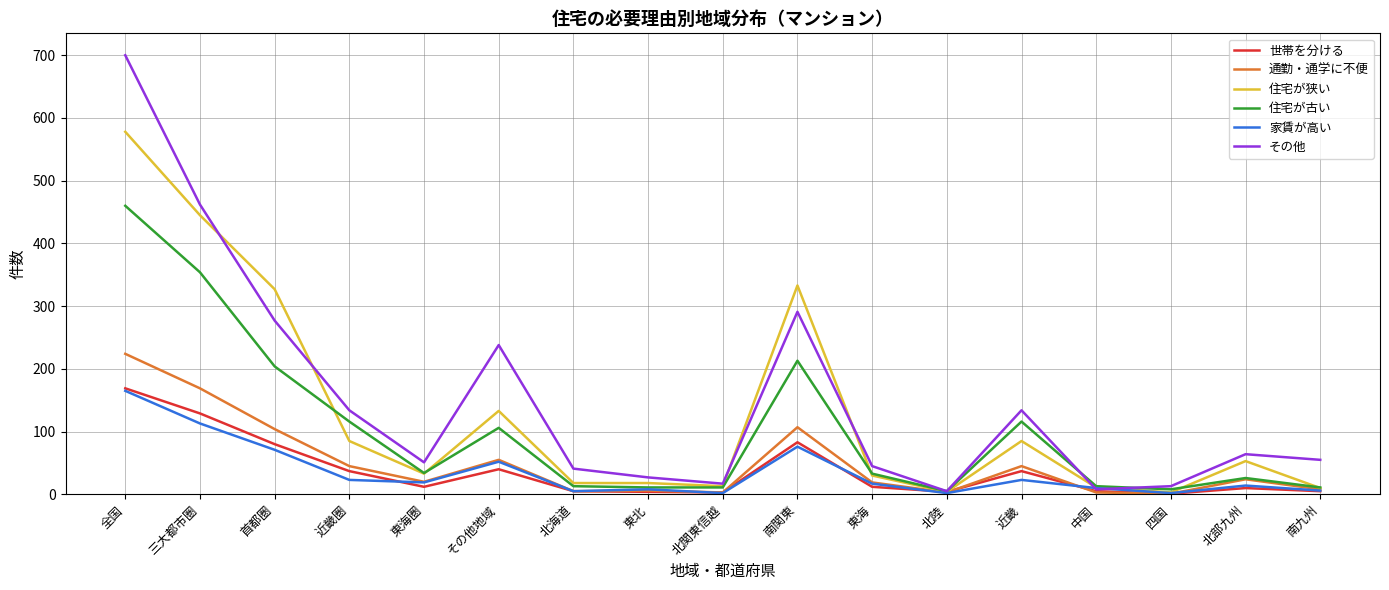

What is the greatest value displayed?

700